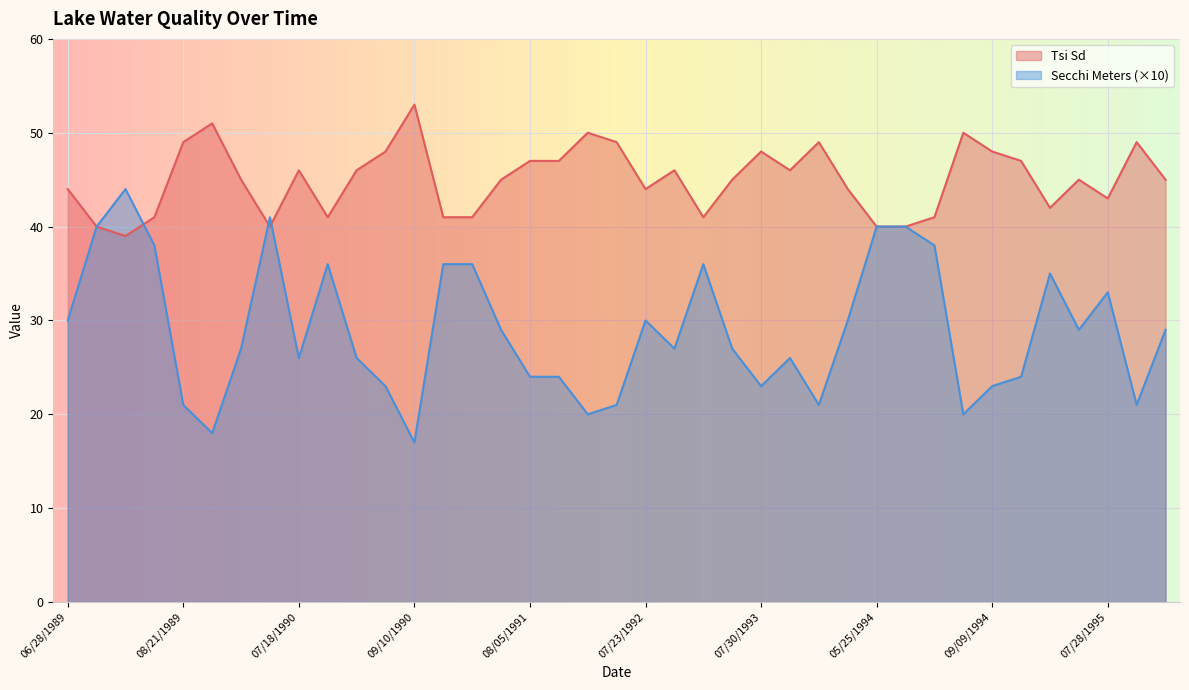

What is the greatest value displayed?

53